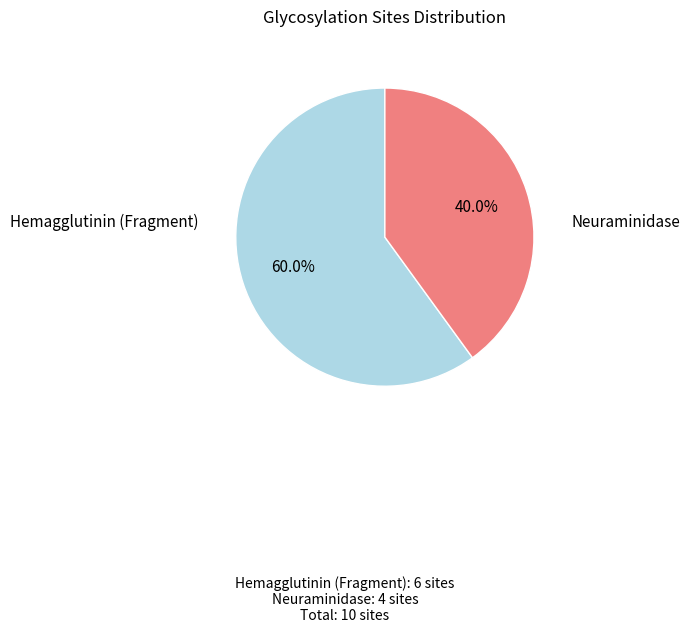

Is there a majority slice in this chart?

Yes